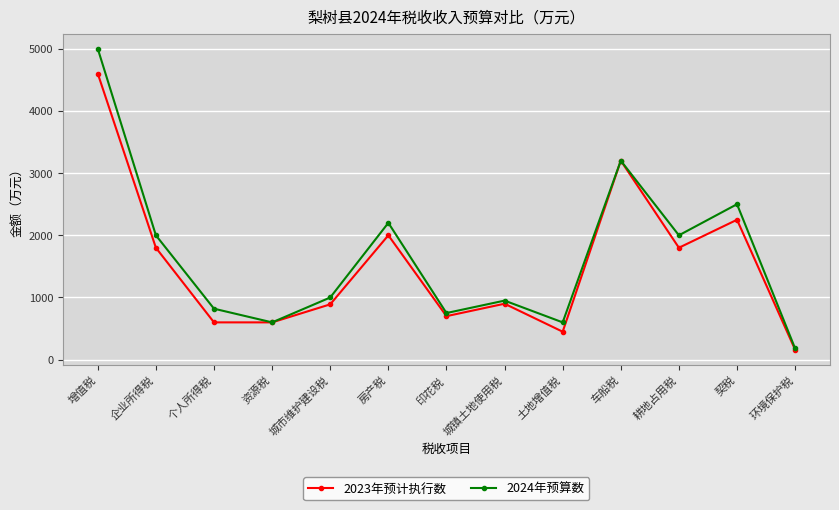

How many values in the 2023年预计执行数 series are below 900?

6